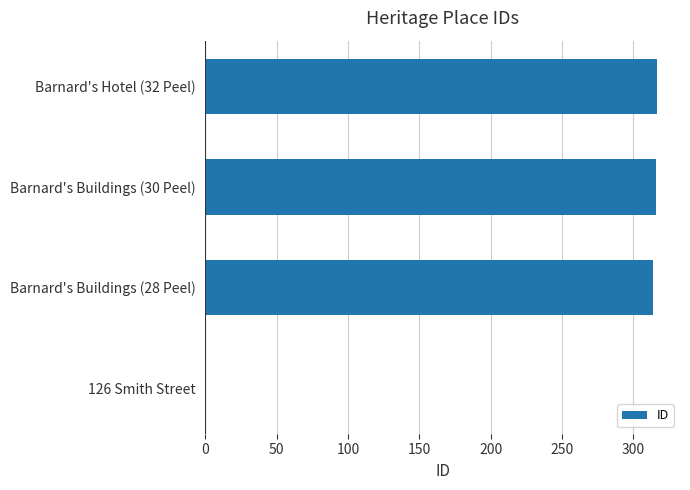

The value at Barnard's Buildings (30 Peel) is 316. True or false?

True